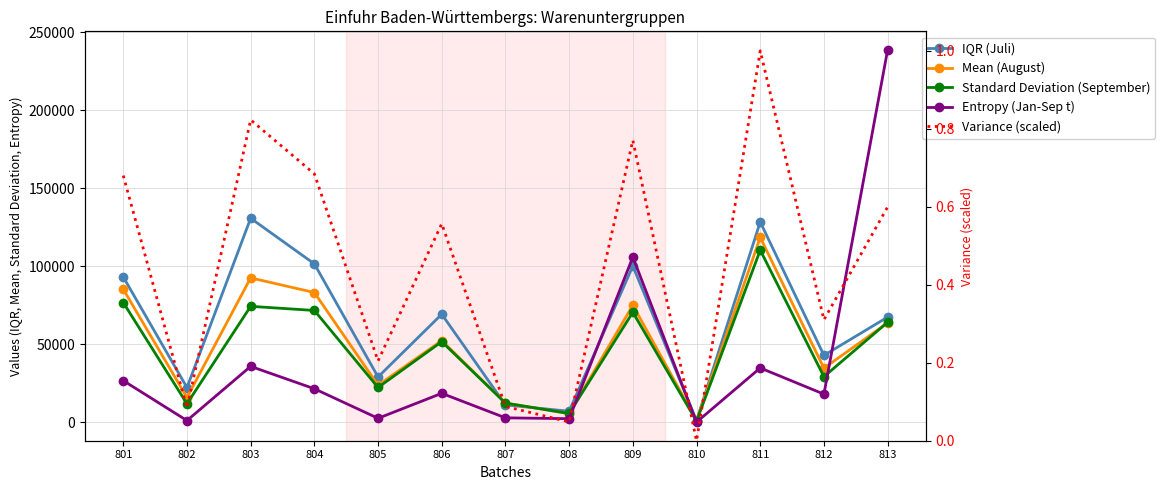

What is the average value of the Mean (August) series?

51010.0